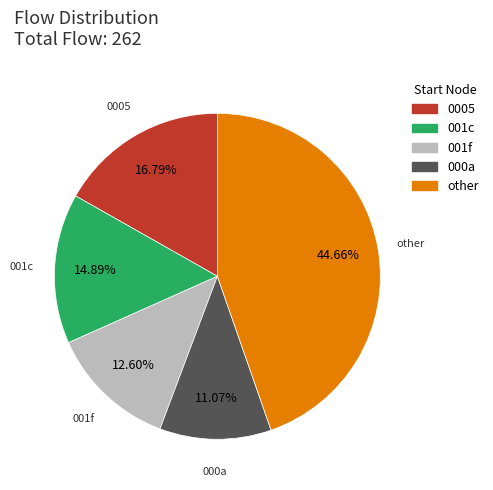

To the nearest percent, what is the average slice percentage?

20%